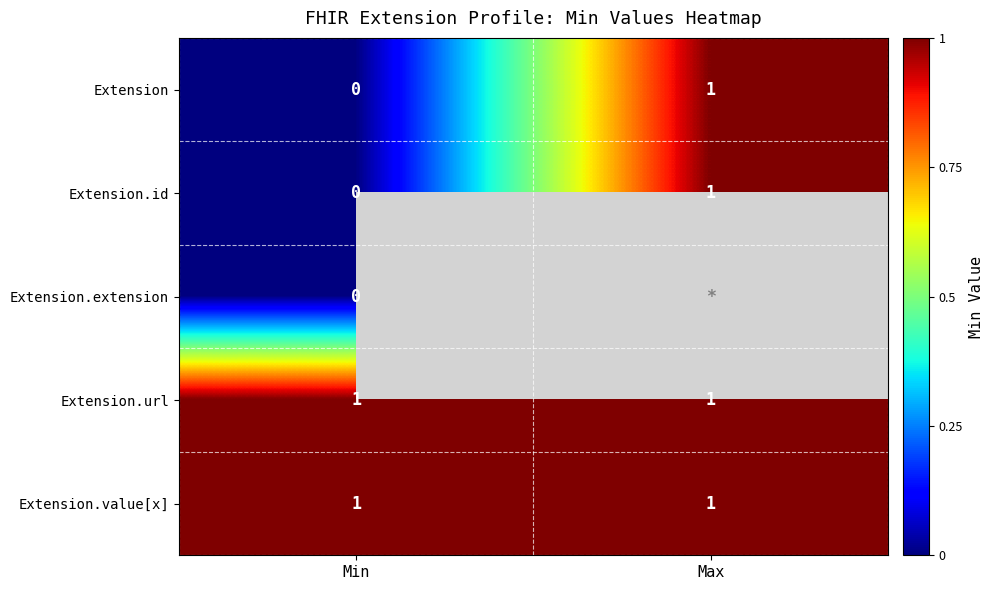

How many series are shown in this chart?

5